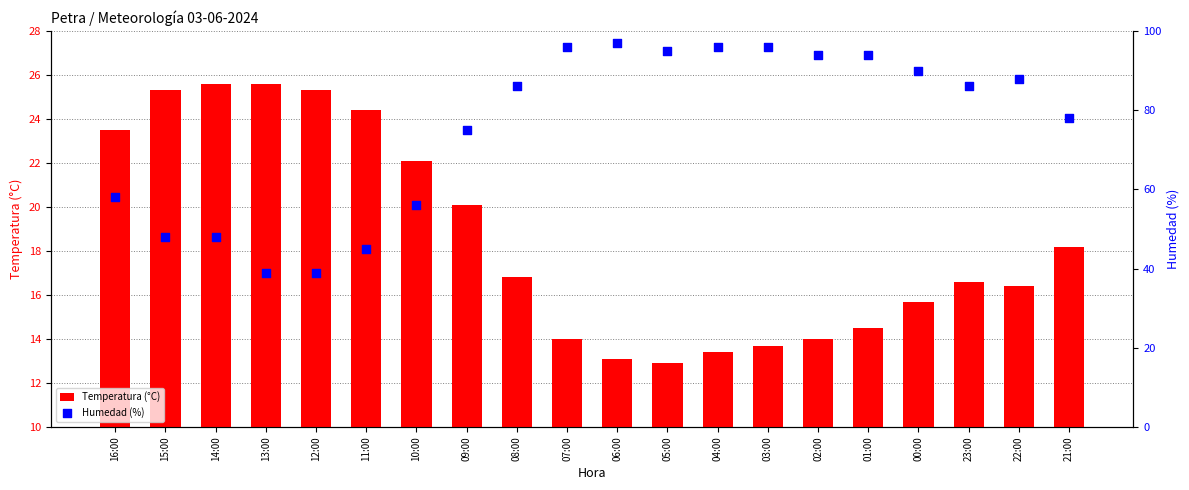

Which series contains the highest Y value?

Humedad (%)